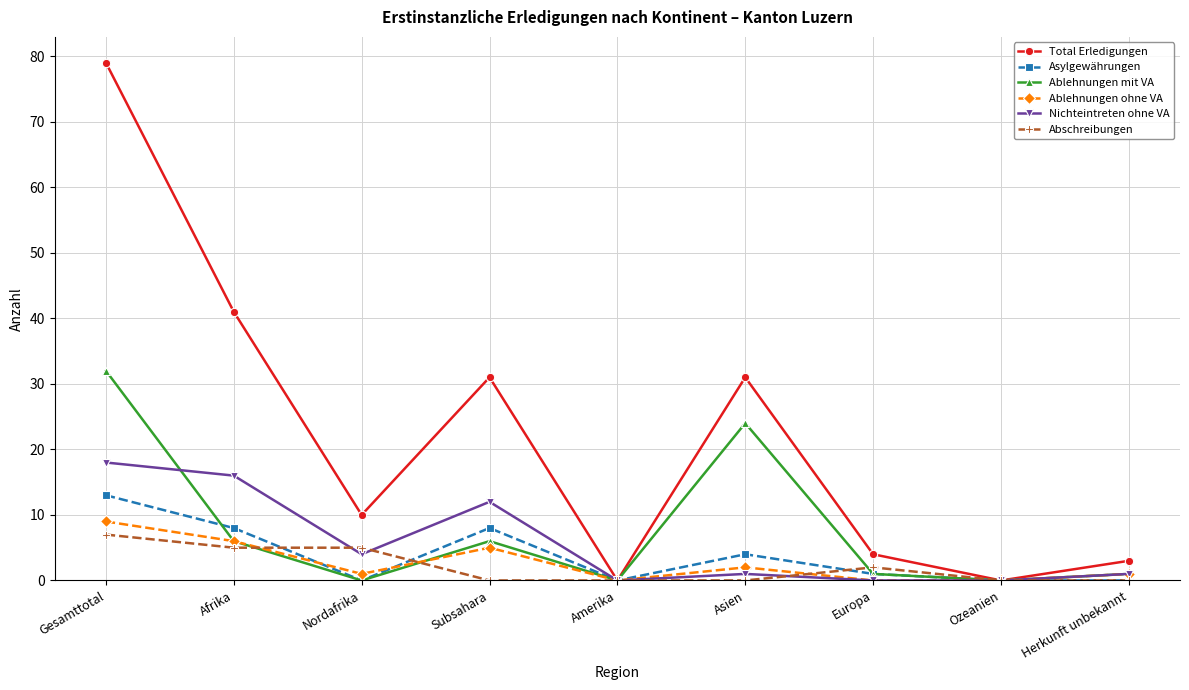

True or false: Asylgewährungen has a value of 13 at Afrika.

False